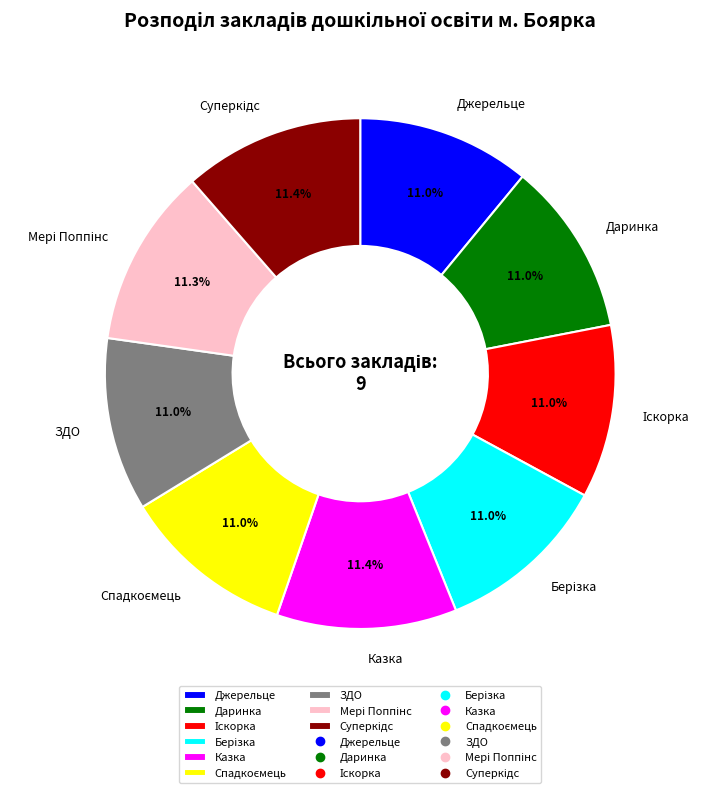

Does ЗДО account for over 50% of the chart?

No